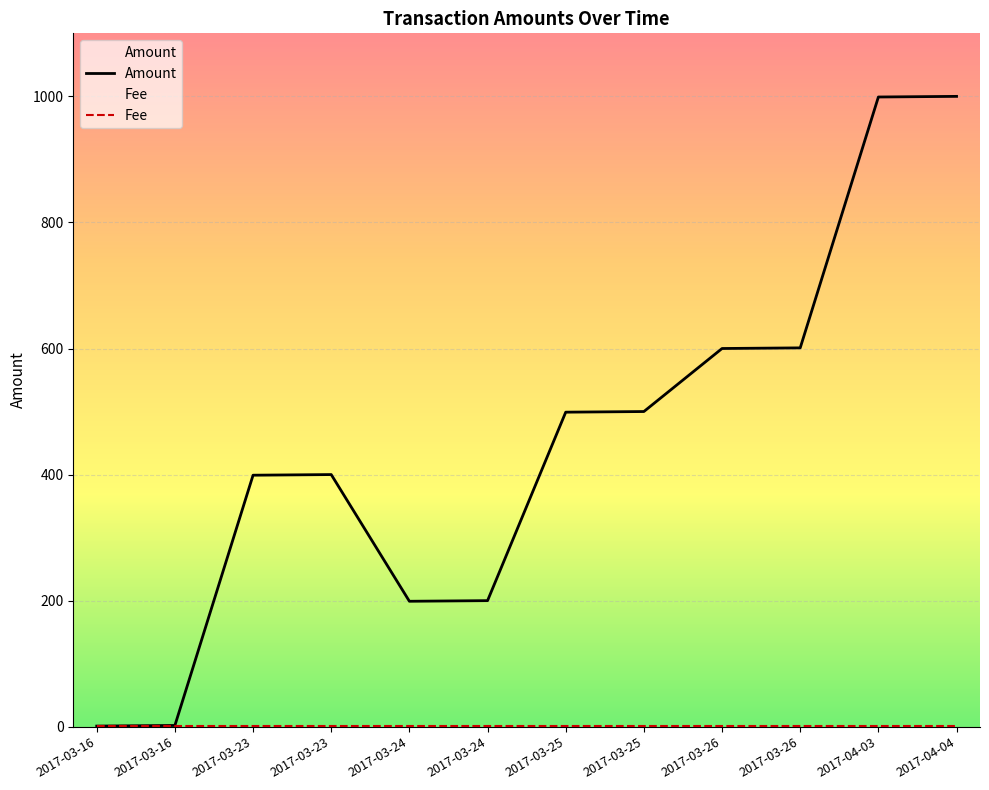

What is the highest value of the Amount series?

1000.0